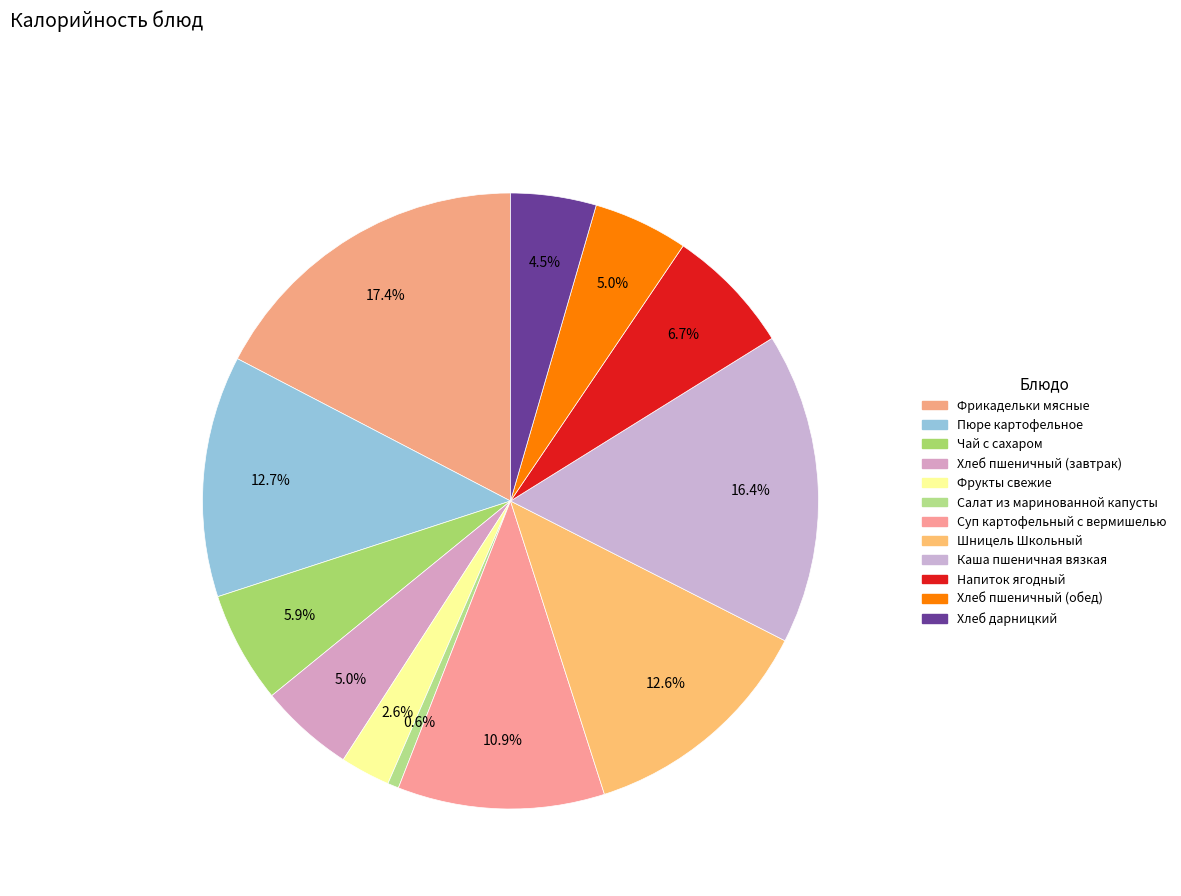

To the nearest percent, what is the average slice percentage?

8%